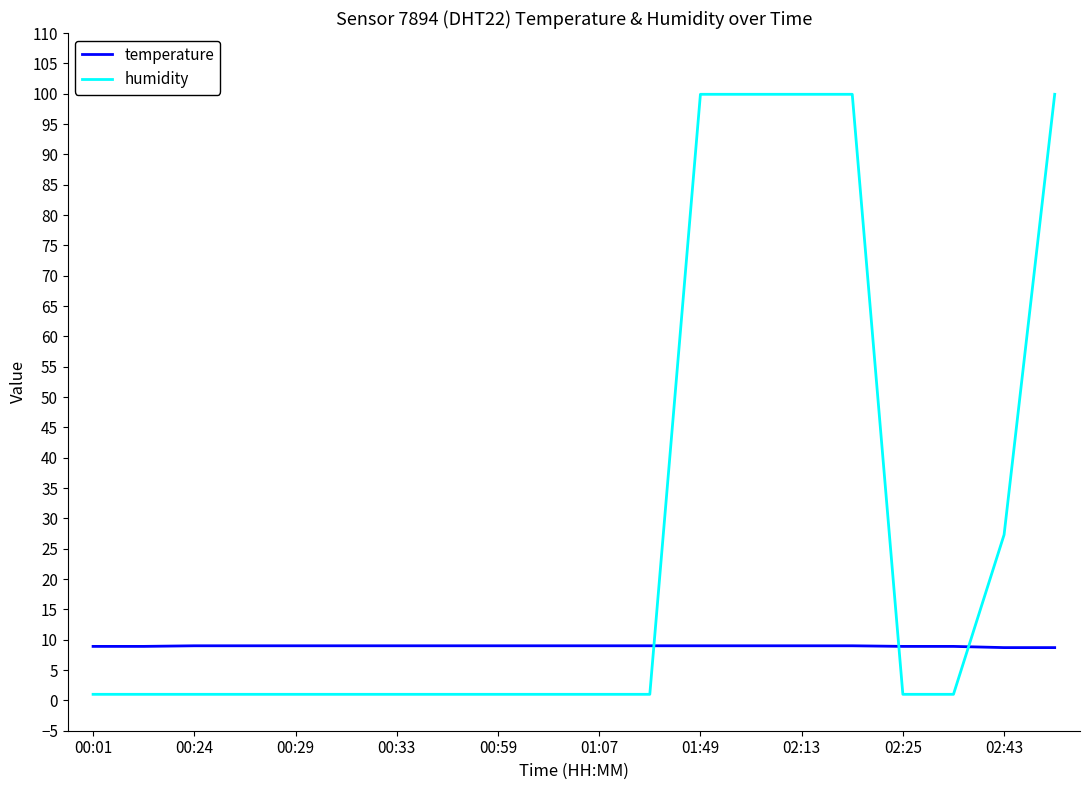

What is the maximum value for humidity?

99.9